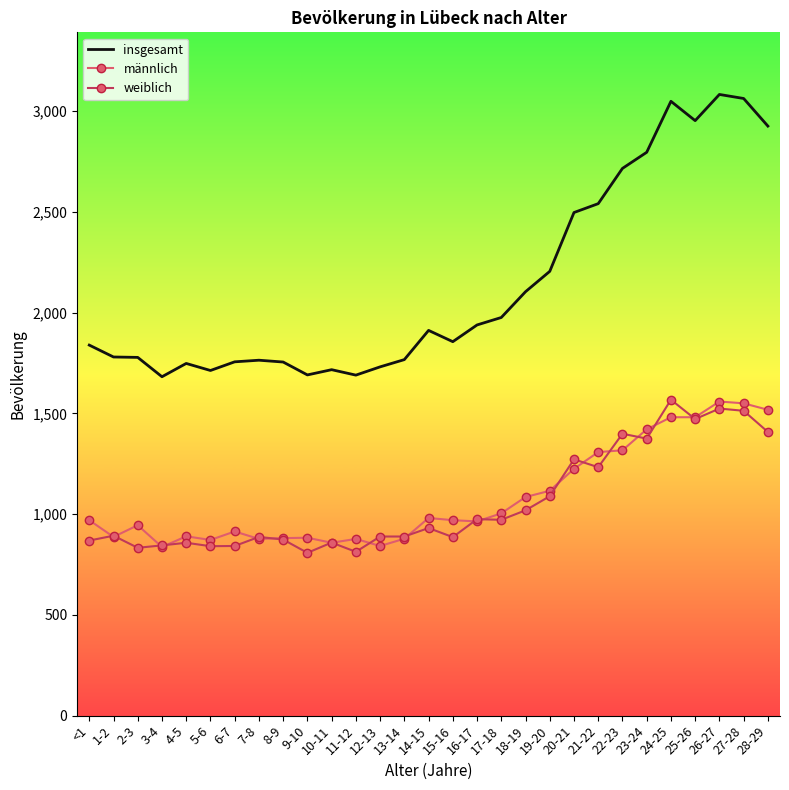

True or false: männlich and insgesamt intersect in this chart.

False